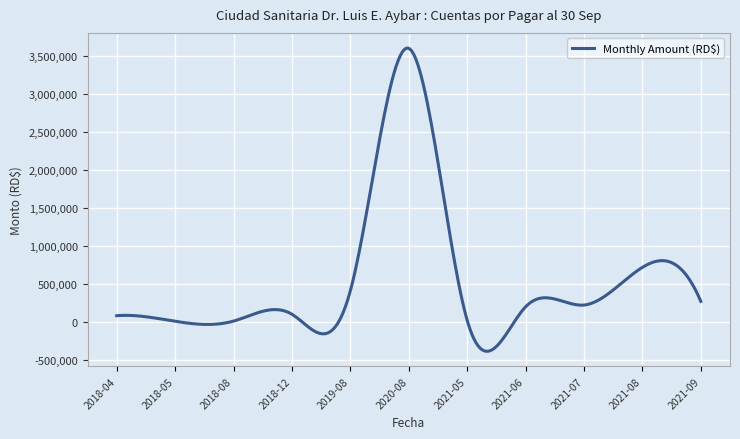

What is the smallest value displayed?

-384482.7